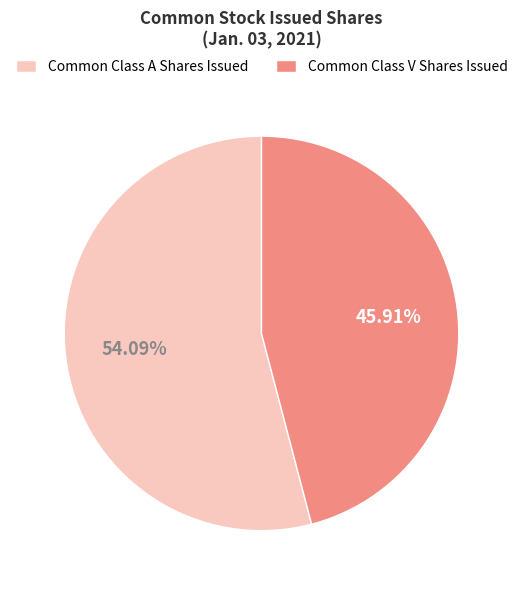

Which has a higher value, Common Class A Shares Issued or Common Class V Shares Issued?

Common Class A Shares Issued